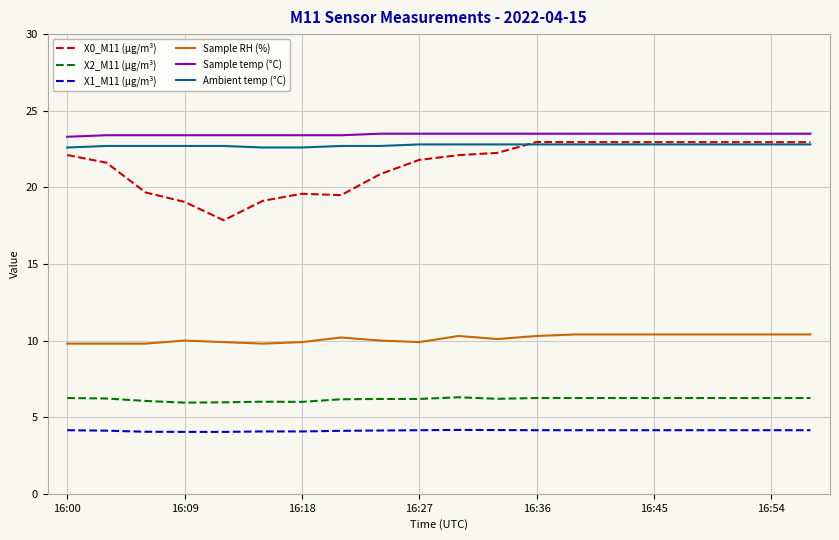

True or false: Ambient temp (°C) and X2_M11 (μg/m³) cross at least once.

False